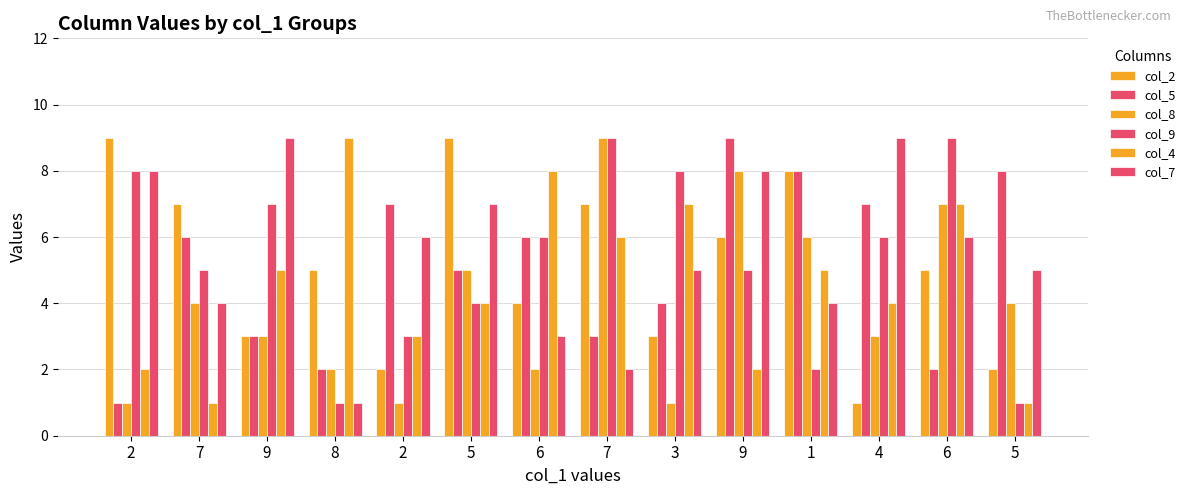

Count the number of data series in this chart.

6